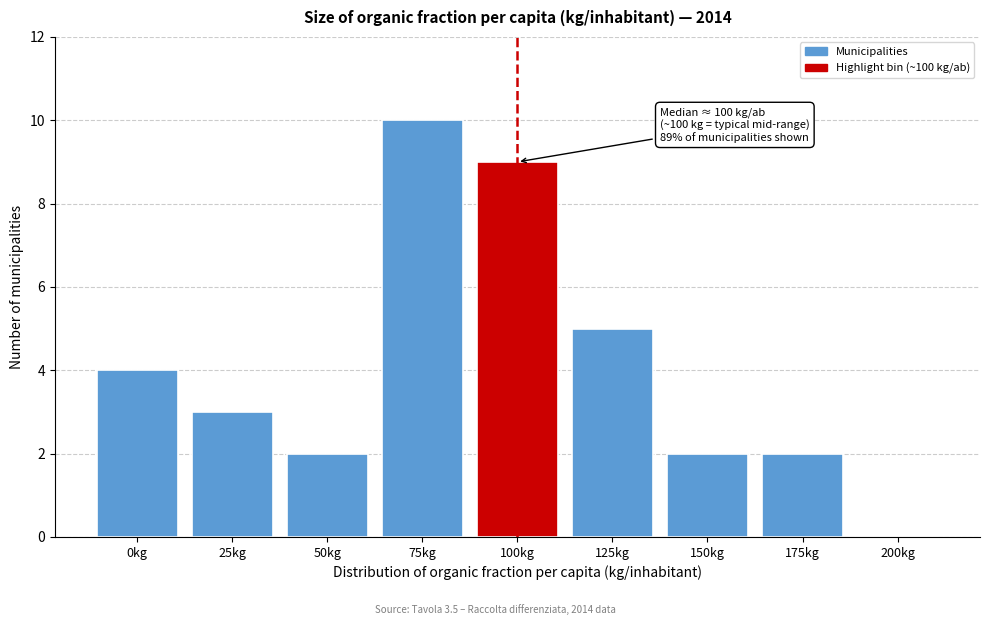

Reading left to right, transcribe all the data shown in this chart.

0kg=4	25kg=3	50kg=2	75kg=10	100kg=9	125kg=5	150kg=2	175kg=2	200kg=0